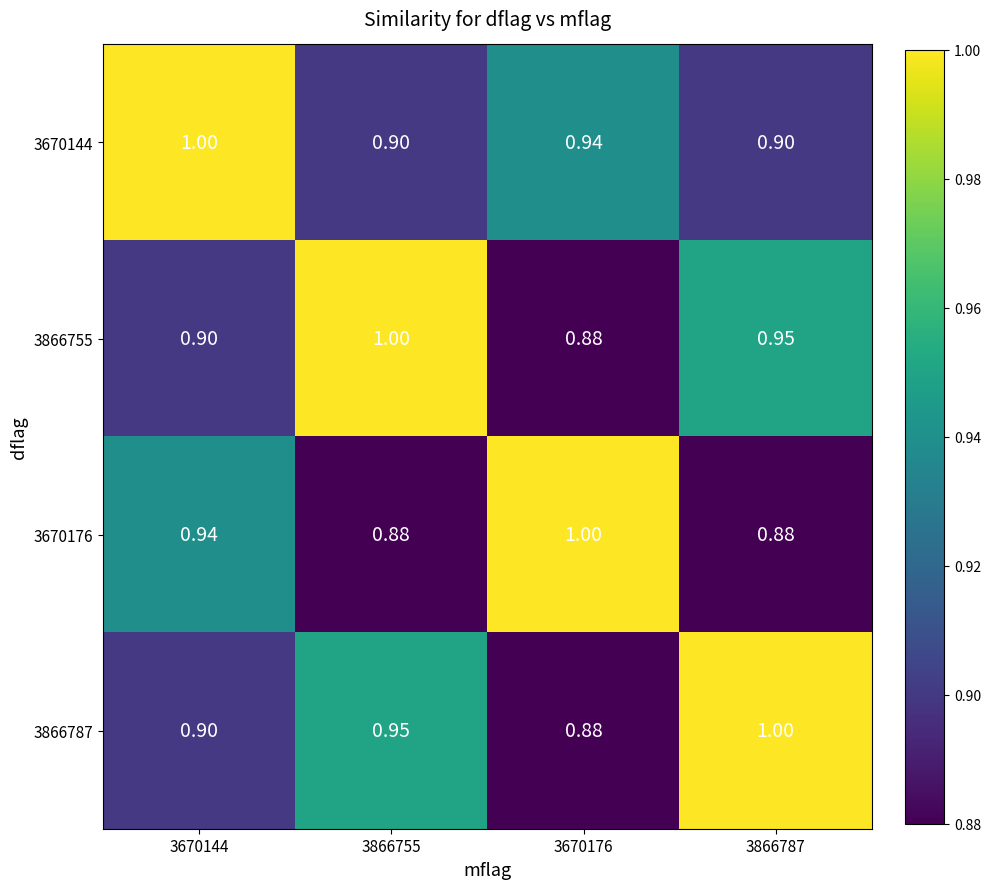

Is the value of 3670176 at 3866787 greater than the value of 3866755 at 3866787?

No